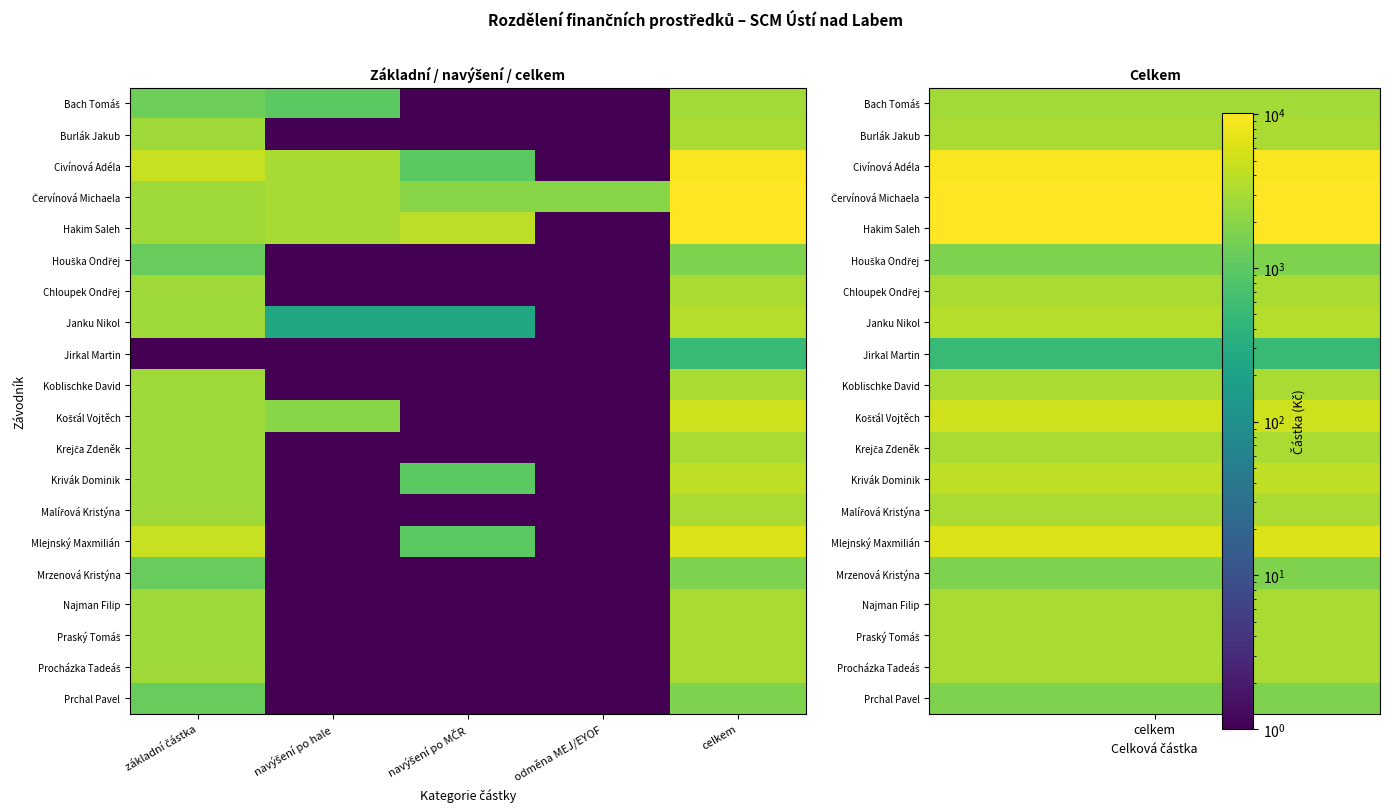

Rank the series at odměna MEJ/EYOF from highest to lowest value.

Červínová Michaela, Bach Tomáš, Burlák Jakub, Civínová Adéla, Hakim Saleh, Houška Ondřej, Chloupek Ondřej, Janku Nikol, Jirkal Martin, Koblischke David, Košťál Vojtěch, Krejča Zdeněk, Krivák Dominik, Malířová Kristýna, Mlejnský Maxmilián, Mrzenová Kristýna, Najman Filip, Praský Tomáš, Procházka Tadeáš, Prchal Pavel